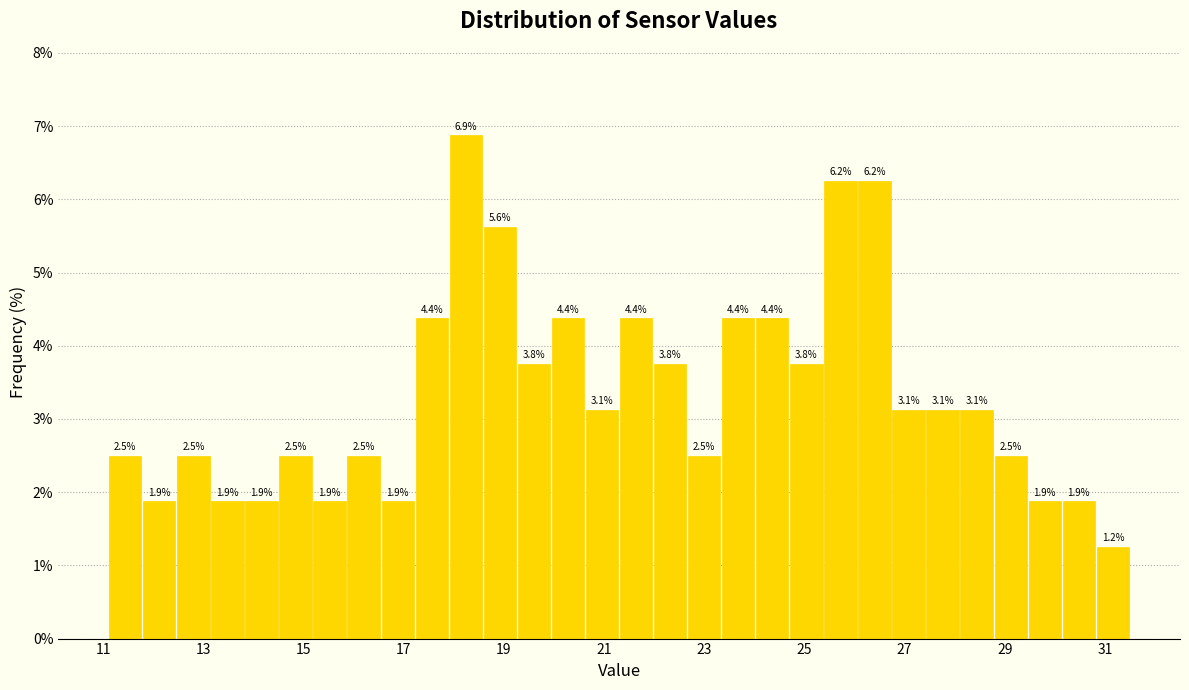

Around what value on the x-axis is the tallest bar? Give the approximate position of its centre, as read against the axis.

18.2